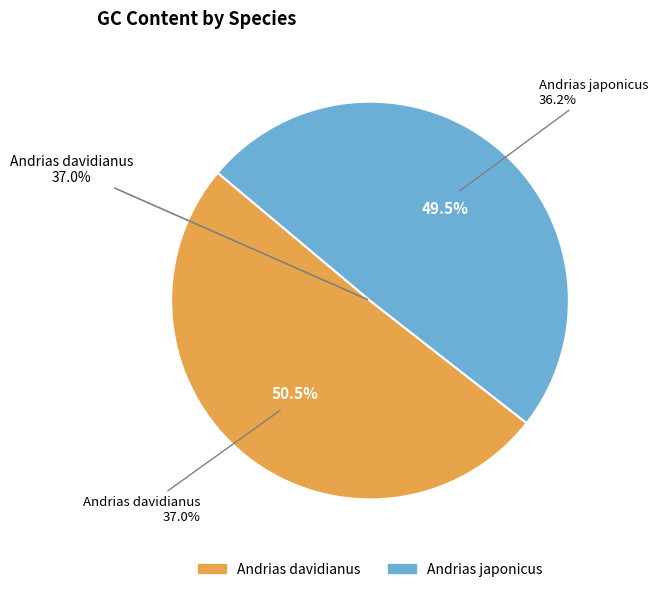

Which category has the smallest portion of the pie?

Andrias japonicus